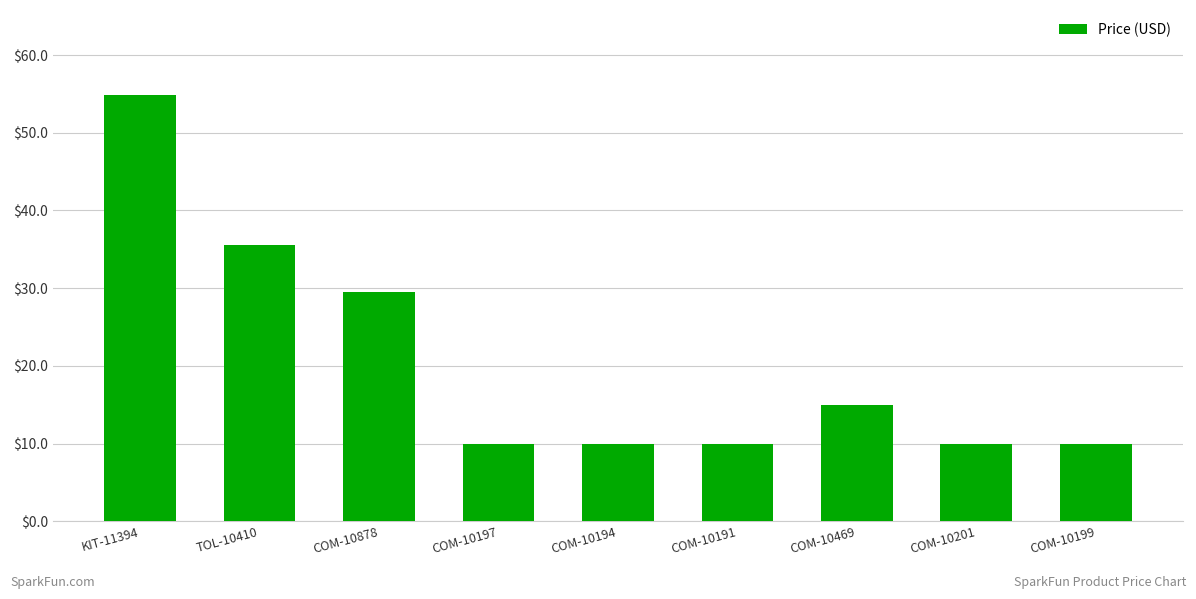

What is the greatest value displayed?

54.8